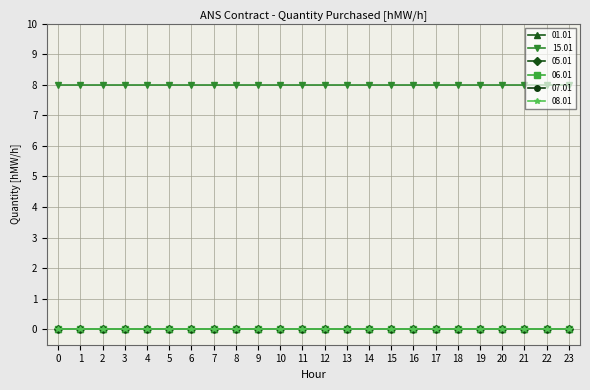

List the series in order of their peak value, lowest first.

01.01, 05.01, 06.01, 07.01, 08.01, 15.01